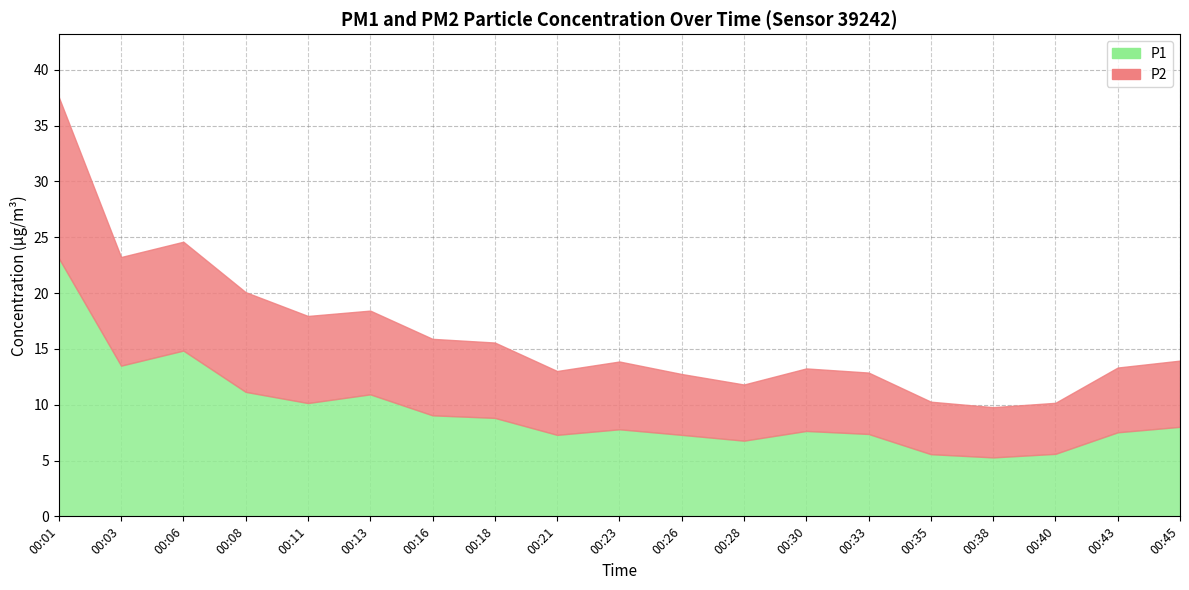

True or false: P2 and P1 intersect in this chart.

False